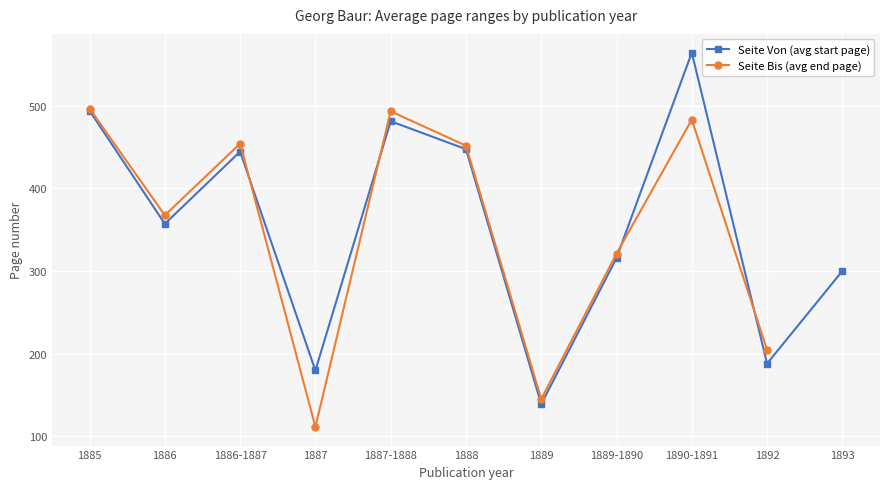

At which label does Seite Bis (avg end page) first exceed 451?

1885